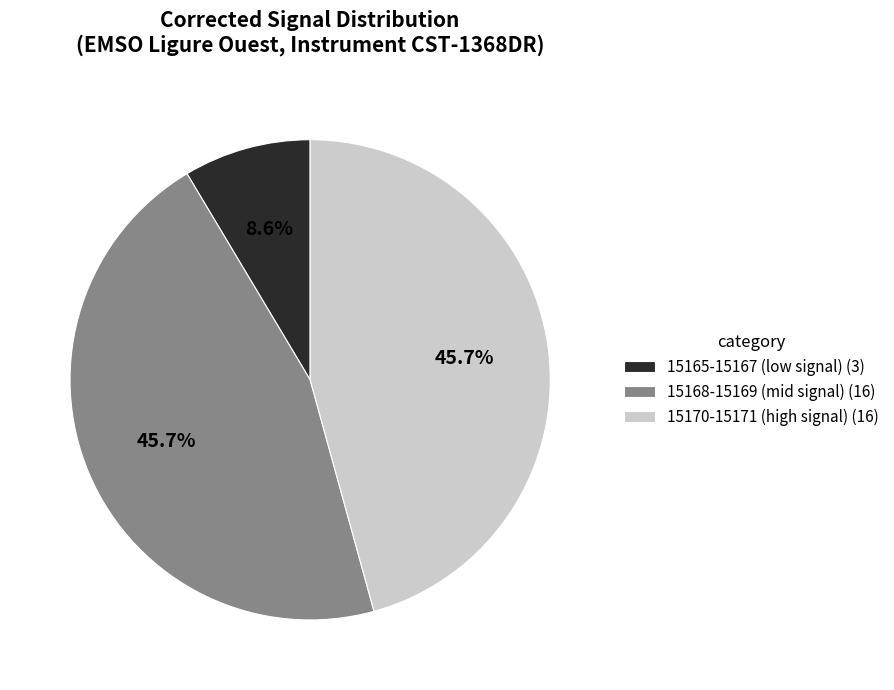

Count the number of slices in the pie.

3